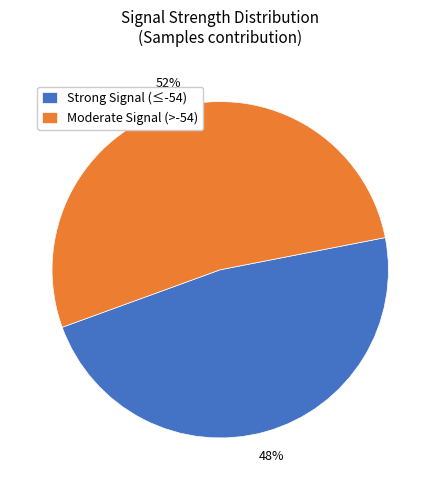

How many slices are in this pie chart?

2